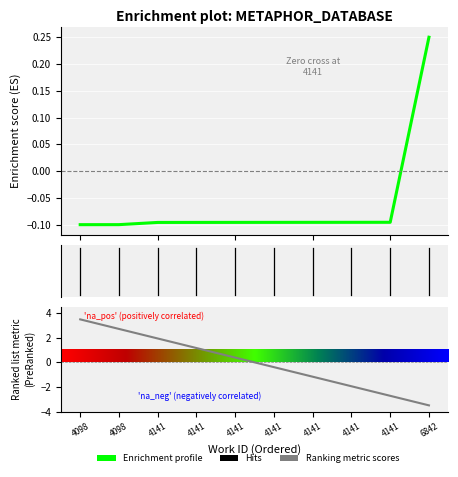

How many data points are less than 0?

9